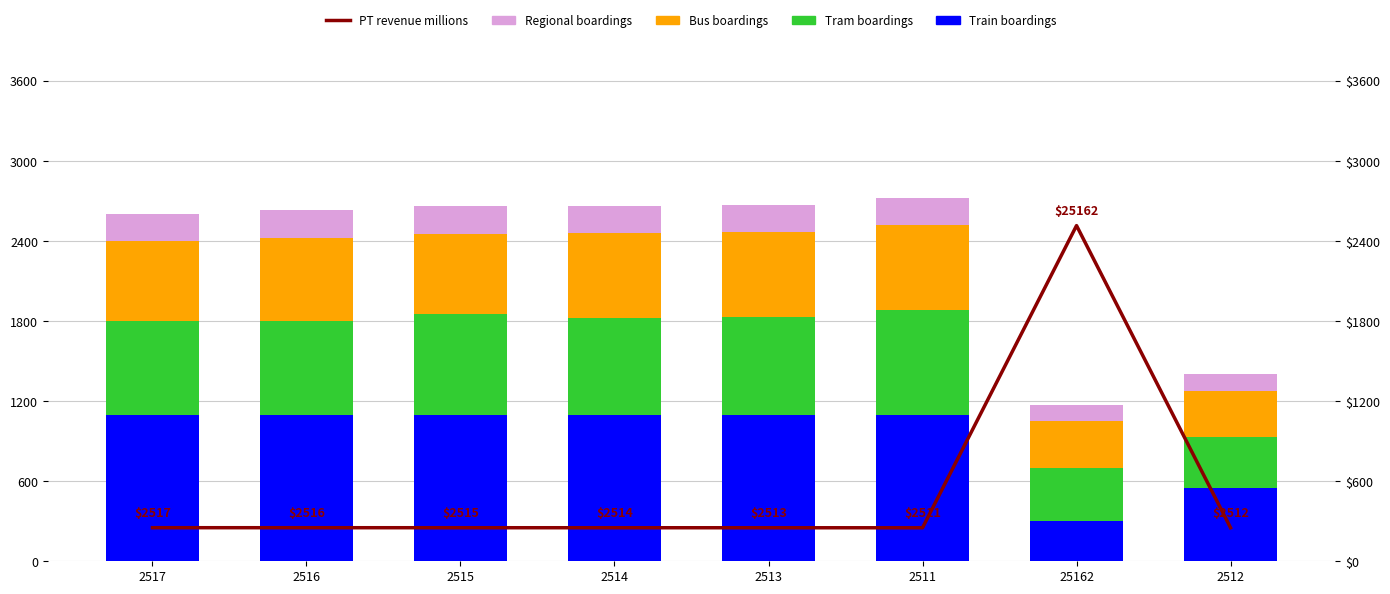

What is the sum of the PT revenue millions values at 2516 and 25162?

2767.8